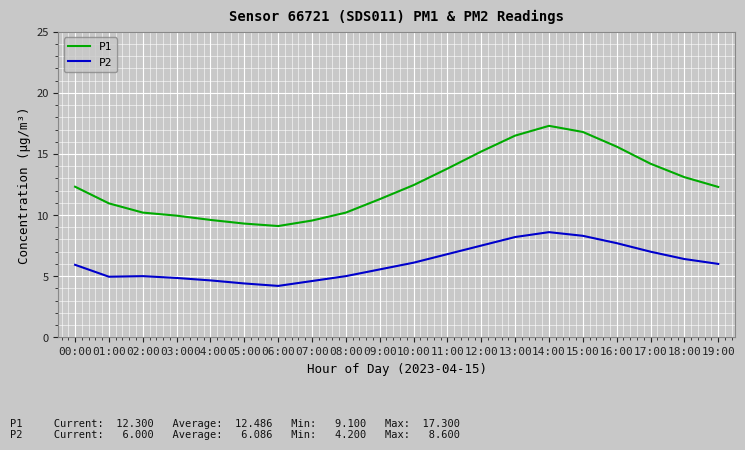

What is the lowest value of the P2 series?

4.2